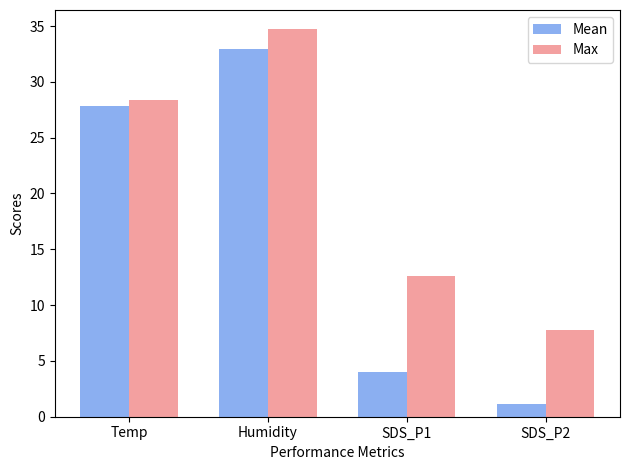

What is the minimum value for Max?

7.8